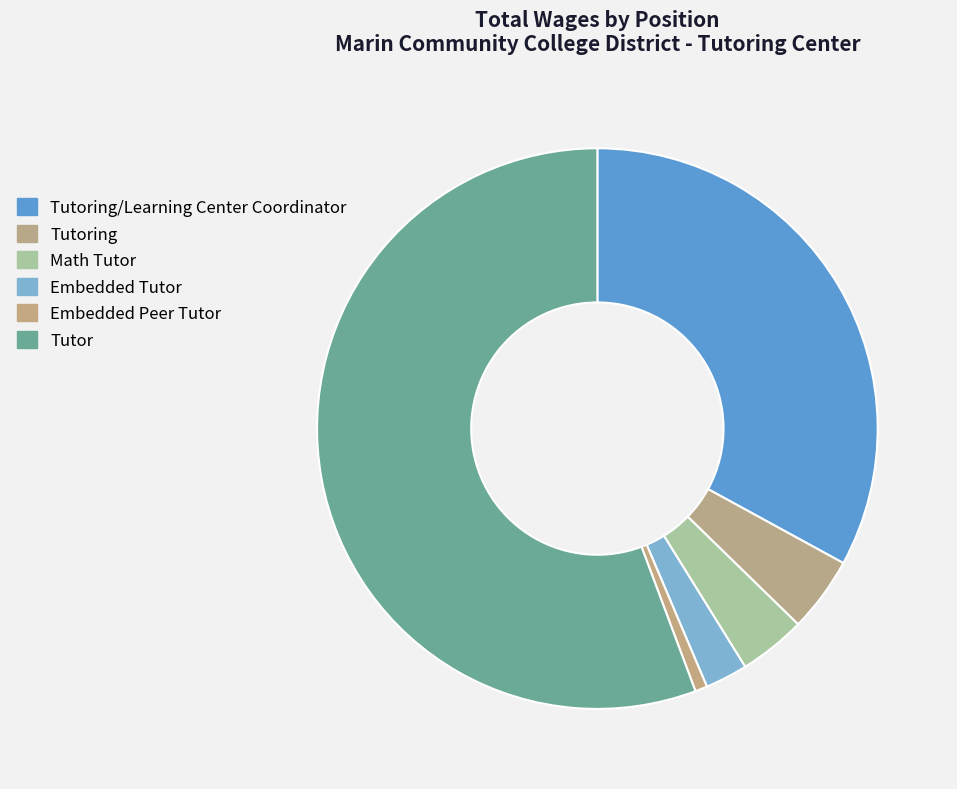

To the nearest percent, what is the average slice percentage?

17%